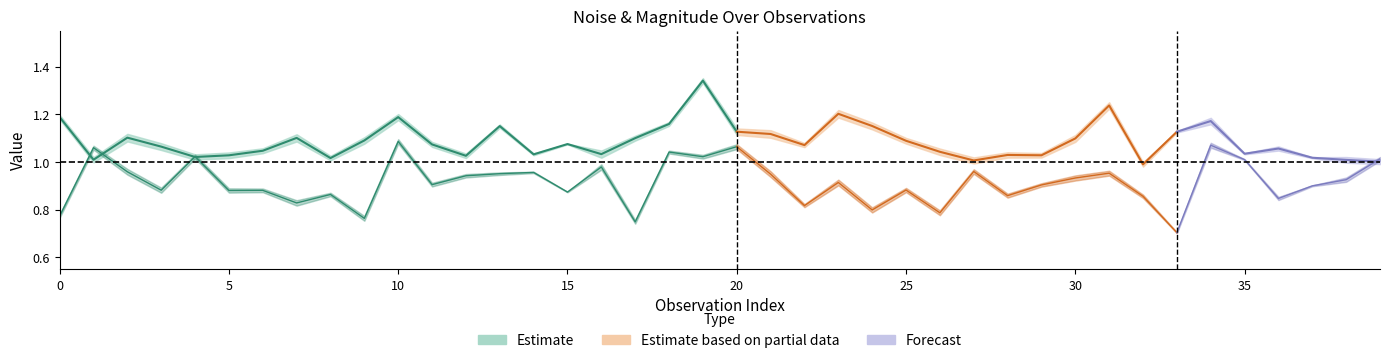

The value of mag. at 27 is 1.0. True or false?

True